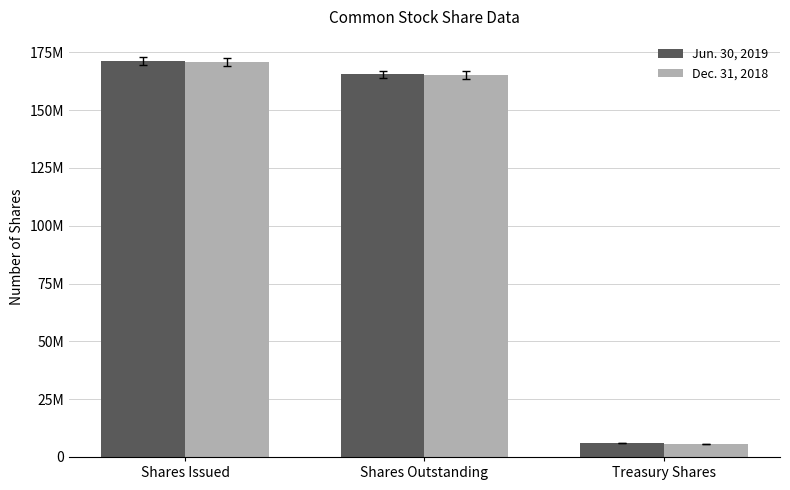

What is the value of the Dec. 31, 2018 bar at the 1st from the left?

170709425